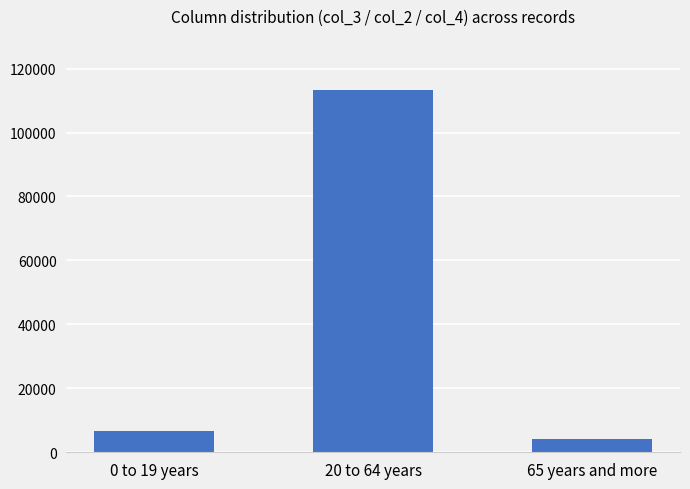

What is the ratio of the value at 0 to 19 years to the value at 65 years and more?

1.6